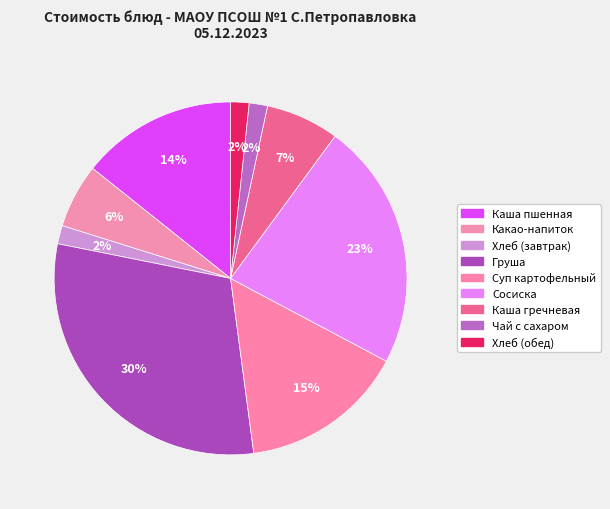

Is it true that Каша пшенная is 20% of the pie?

False